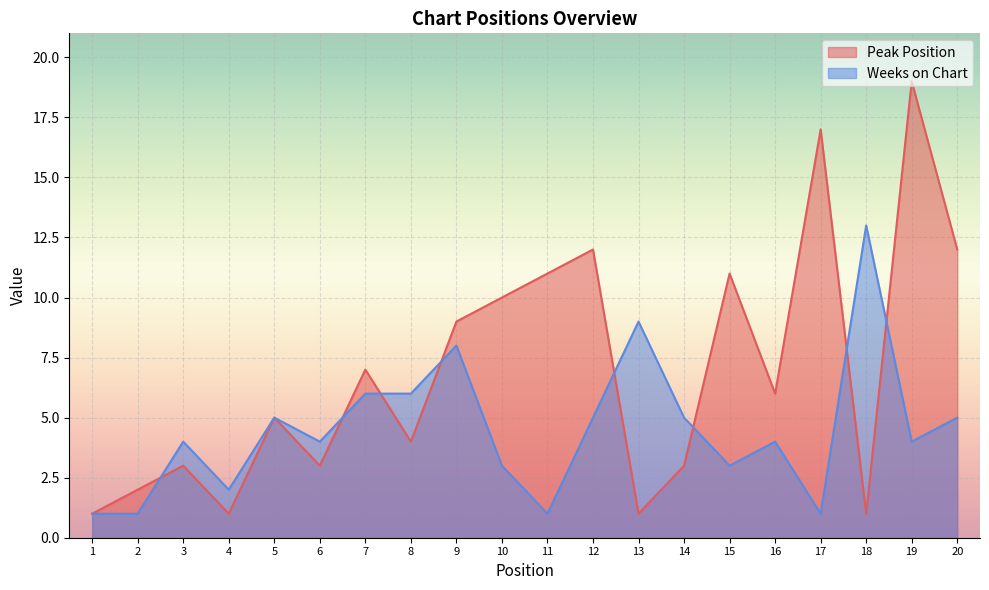

Rank the series at 13 from highest to lowest value.

Weeks on Chart, Peak Position